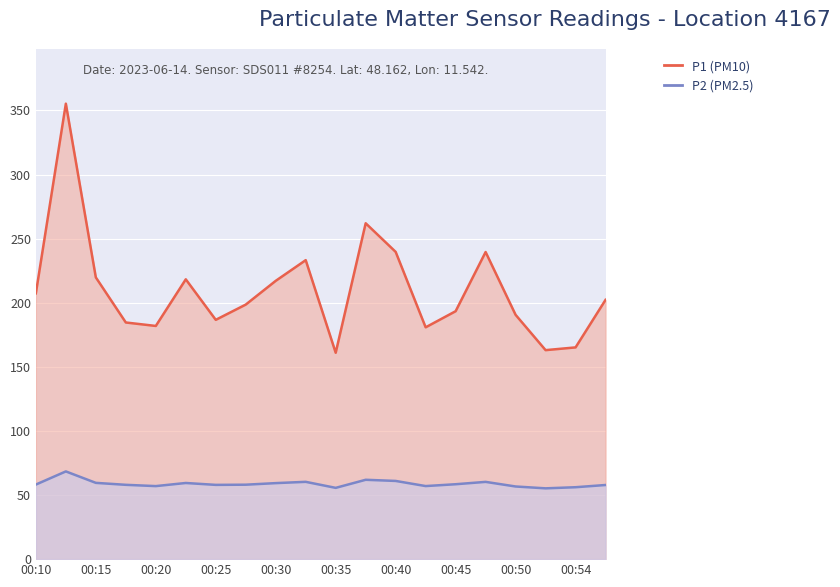

What is the minimum value for P2 (PM2.5)?

55.2